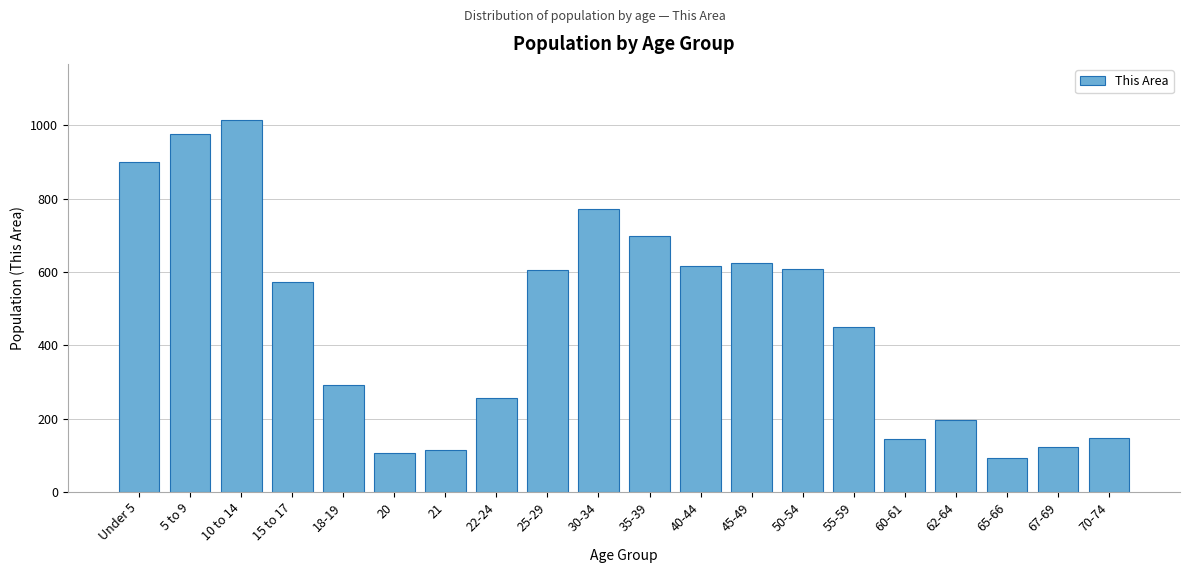

What is the value of the 20th bar from the left?

148